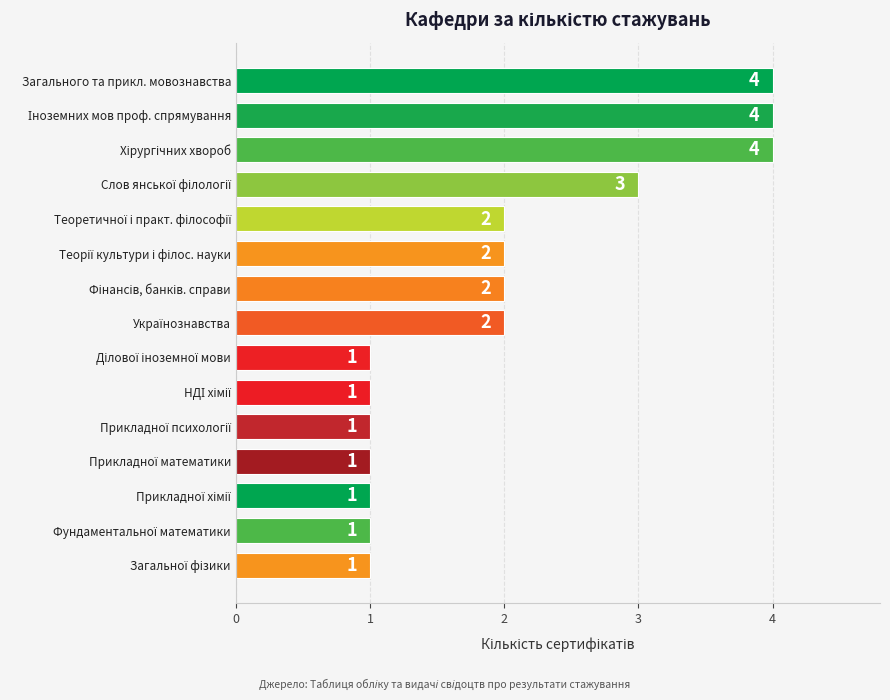

What is the maximum value shown in the chart?

4